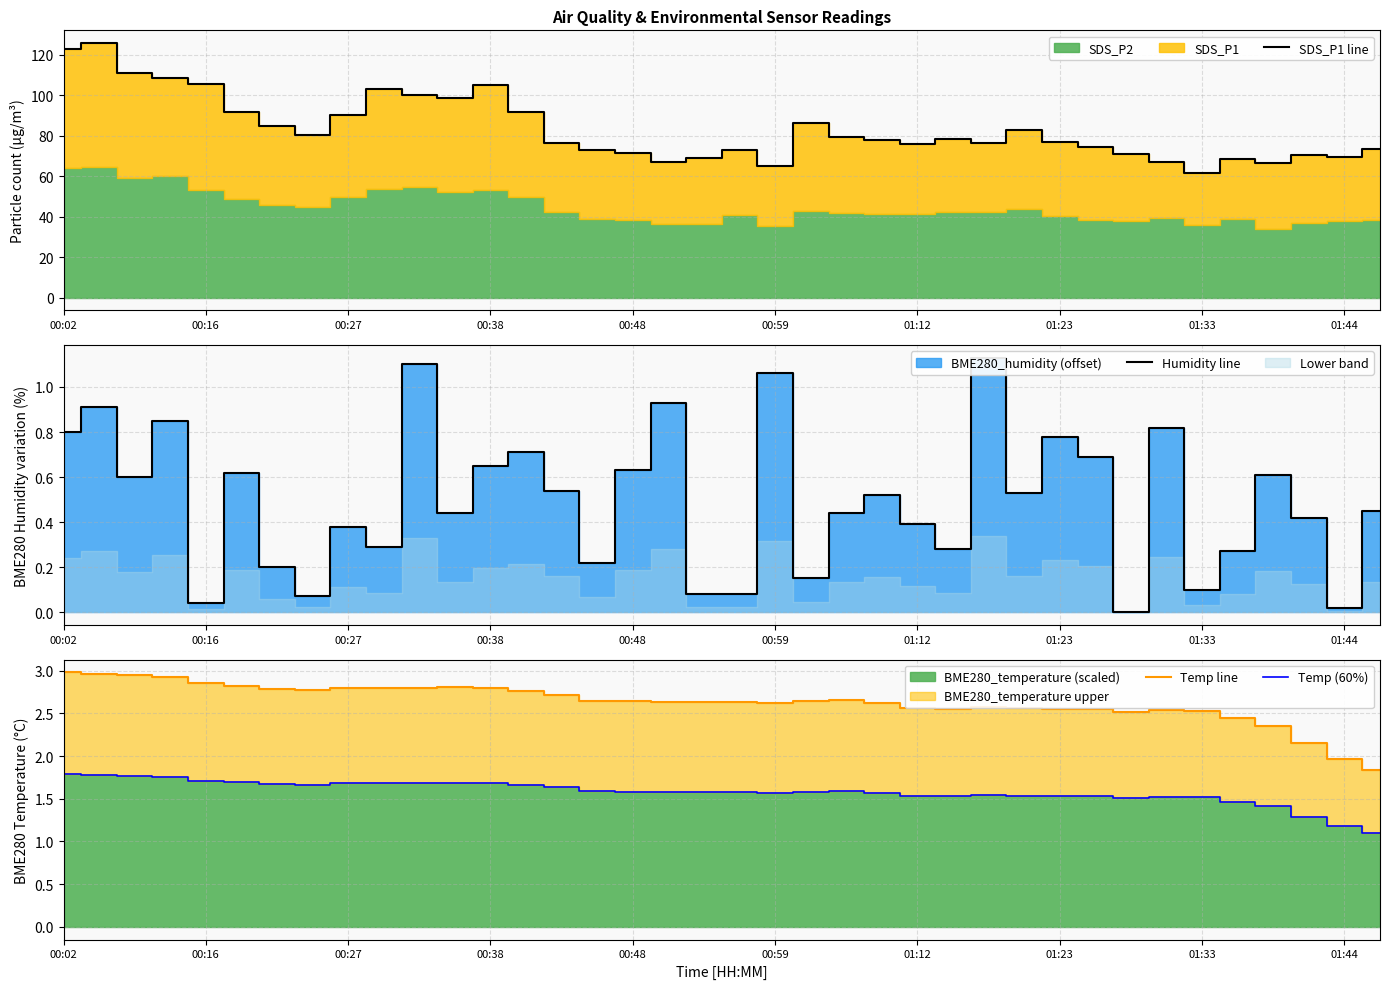

True or false: Temp line and Humidity line cross at least once.

False